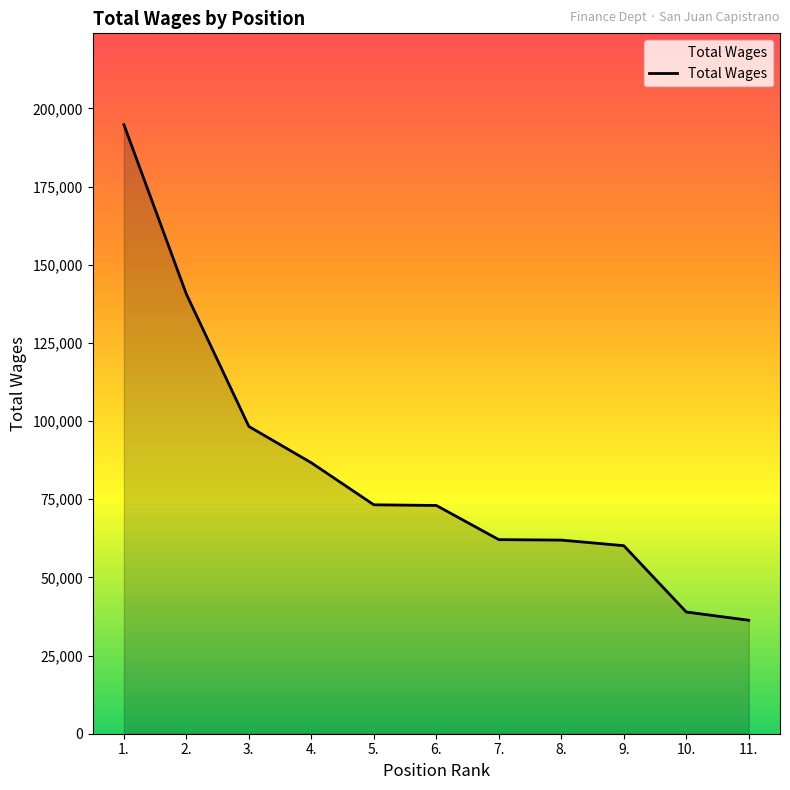

What position from the right is 3.?

9